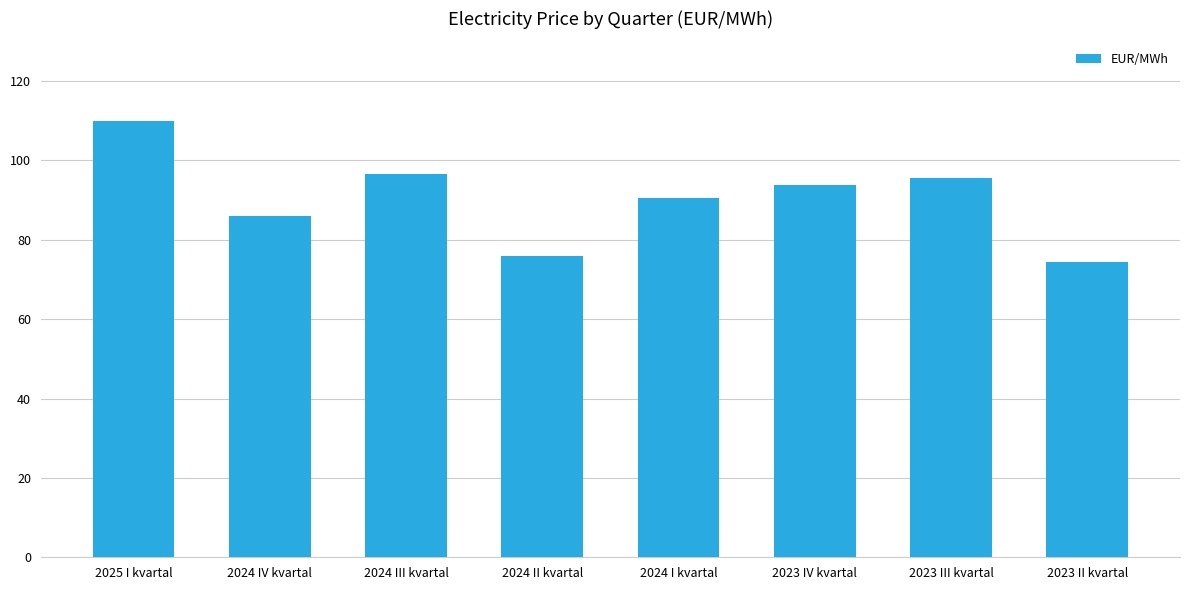

What is the average value?

90.3